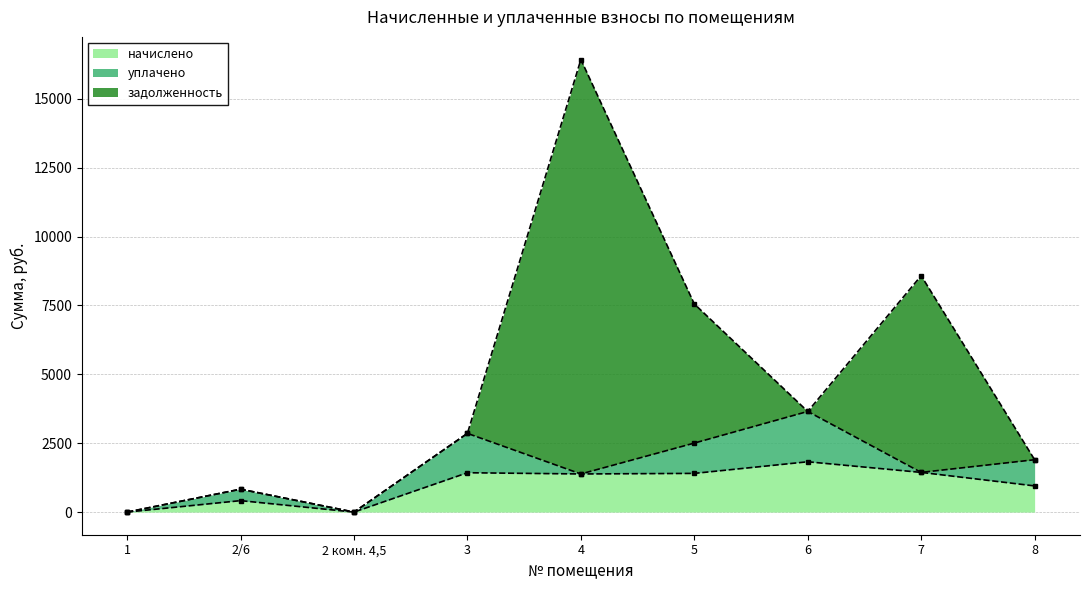

Which series has the largest total across all categories?

задолженность